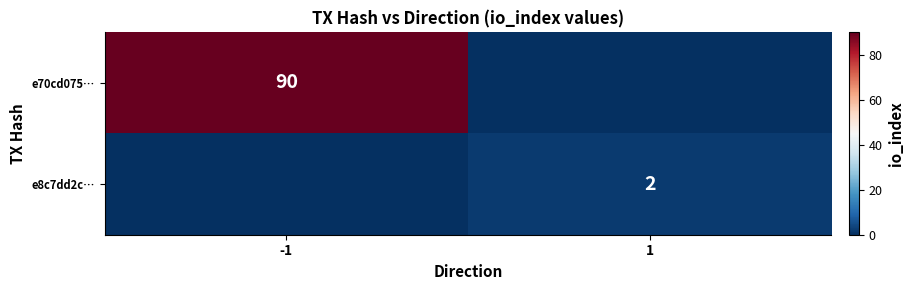

What is the greatest value displayed?

90